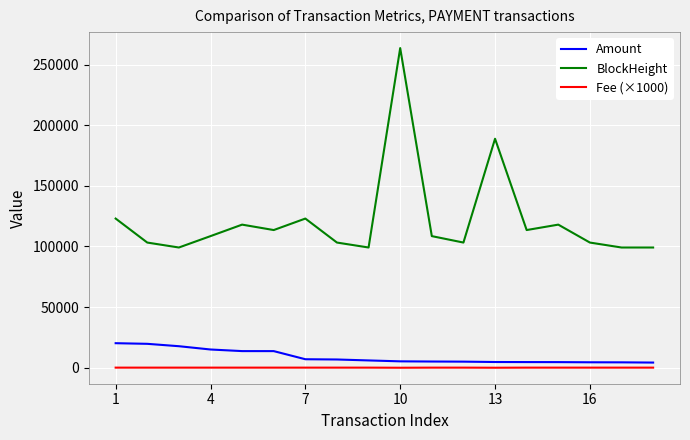

List the series in order of their peak value, lowest first.

Fee (×1000), Amount, BlockHeight